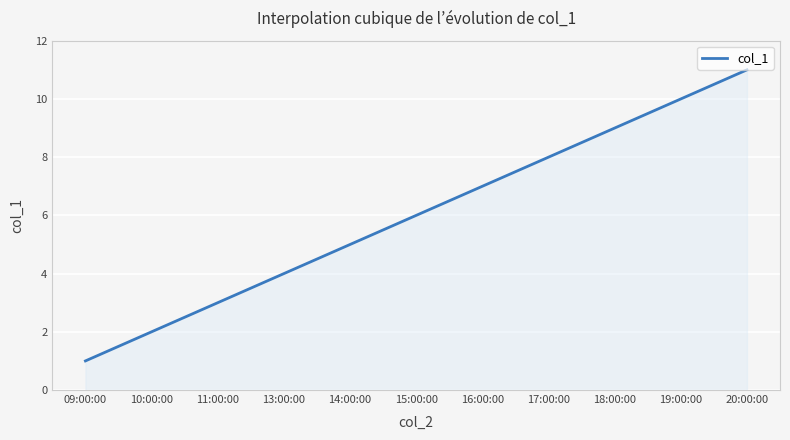

What is the minimum value shown in the chart?

1.0